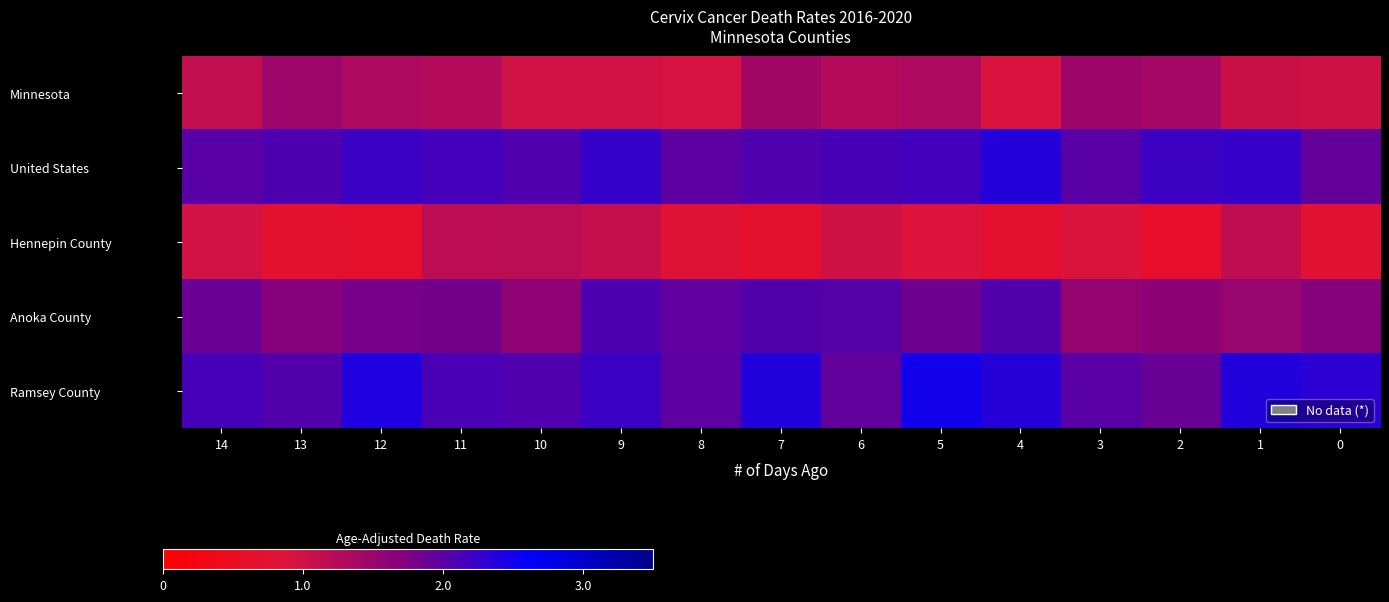

How many series are shown in this chart?

5